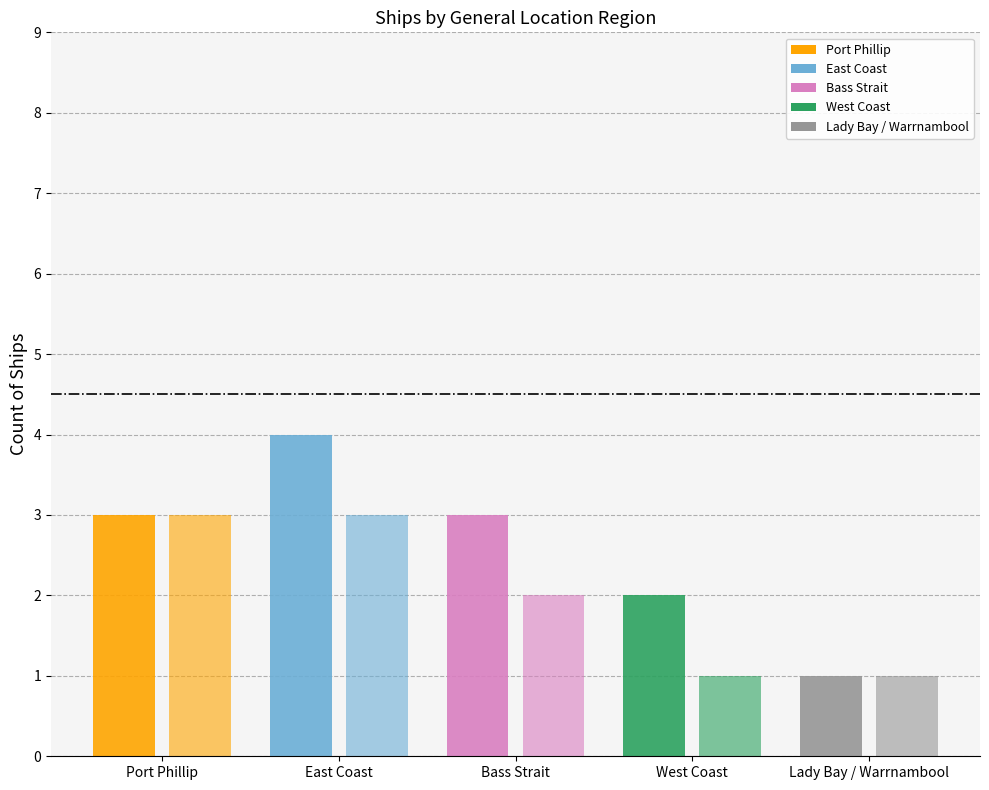

How many categories are shown in the chart?

5